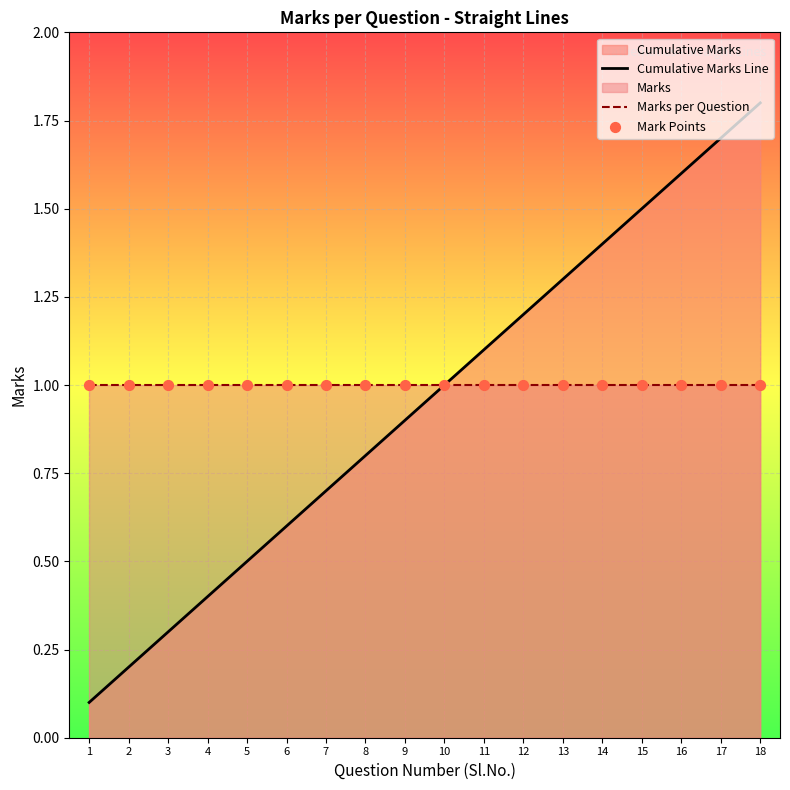

At which category is the sum across all series the highest?

18